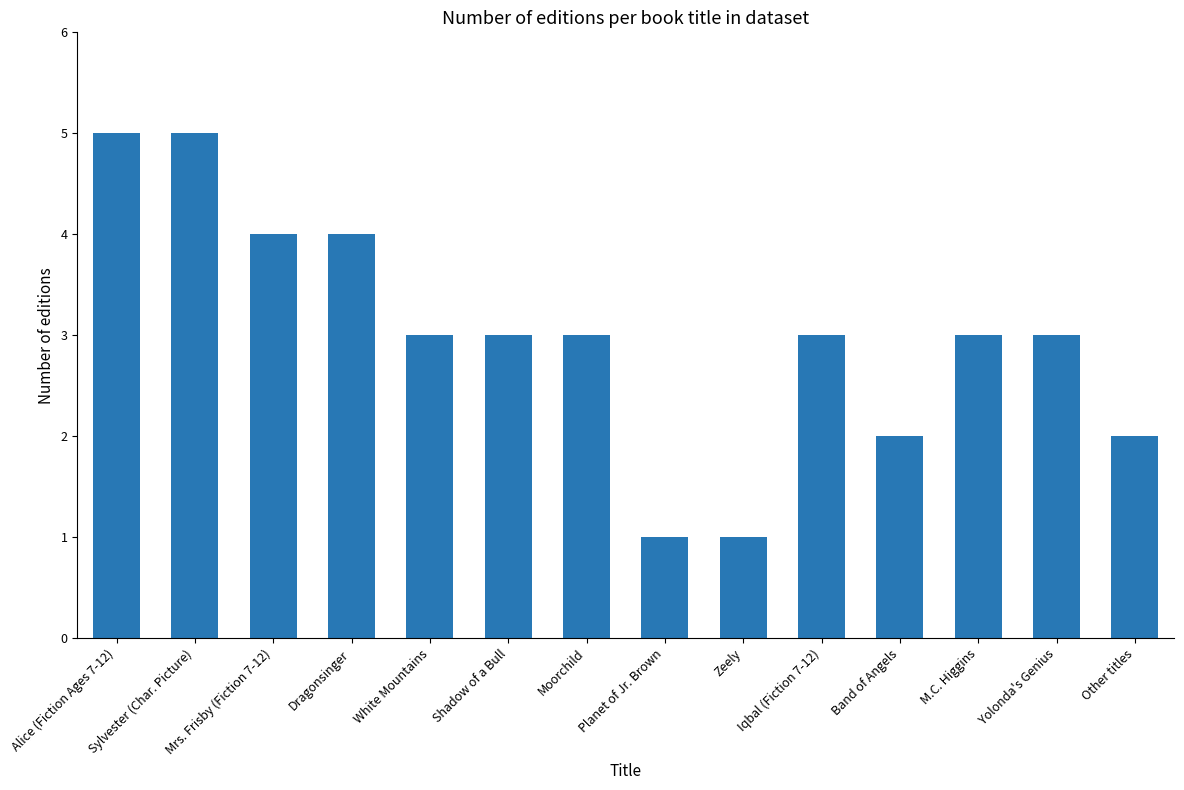

What is the change in value from Sylvester (Char. Picture) to Planet of Jr. Brown?

-4